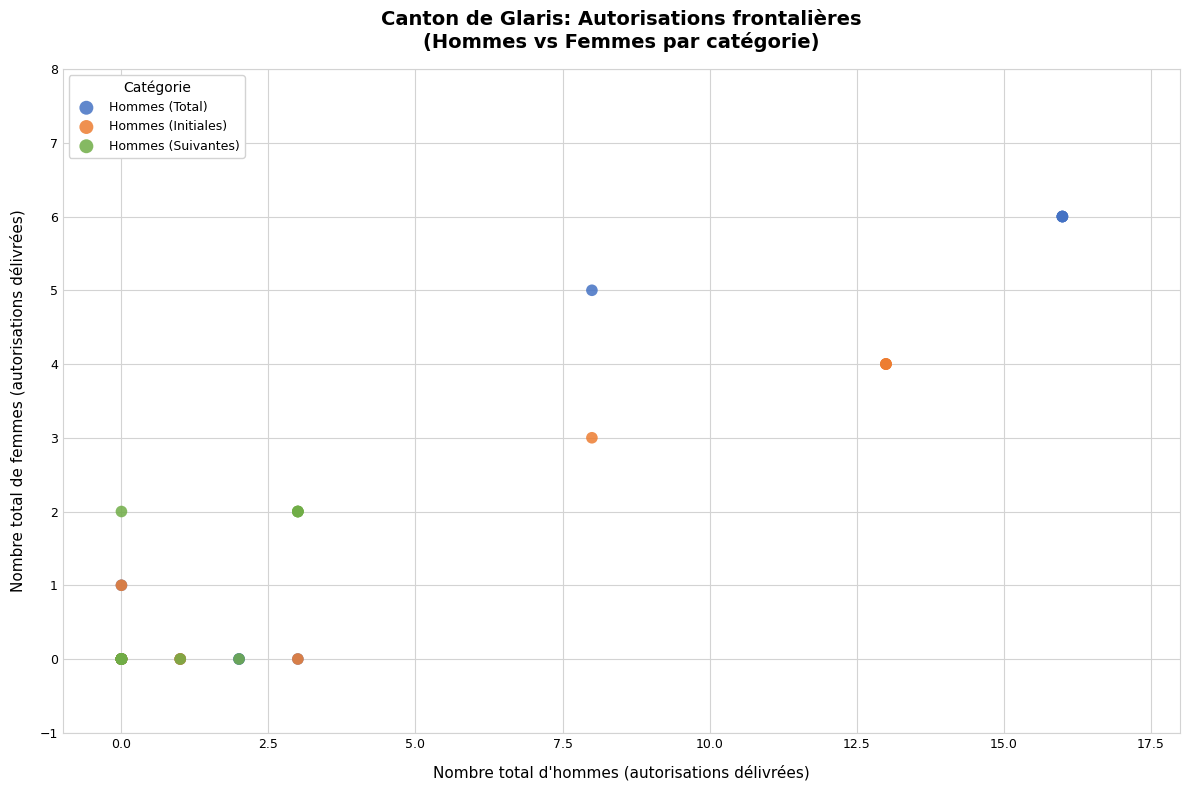

Which series reaches the maximum Y coordinate?

Hommes (Total)